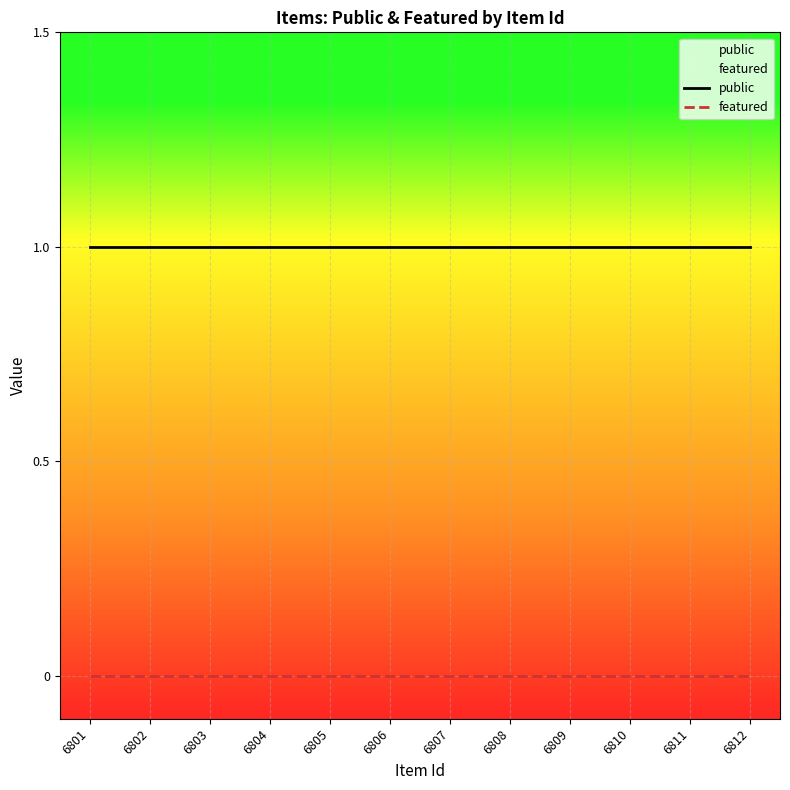

At how many categories does at least one series exceed 0?

12